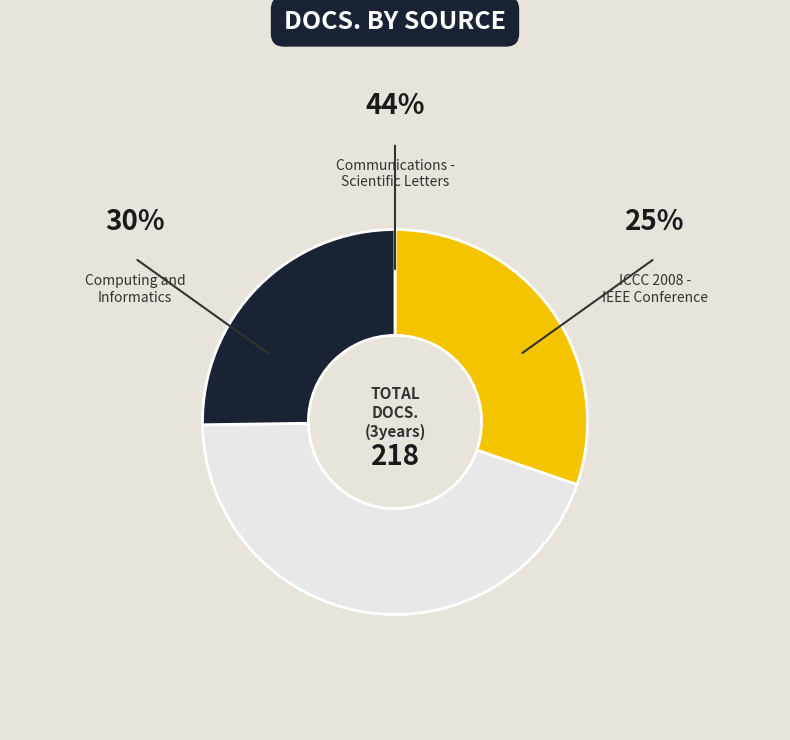

Is there a majority slice in this chart?

No